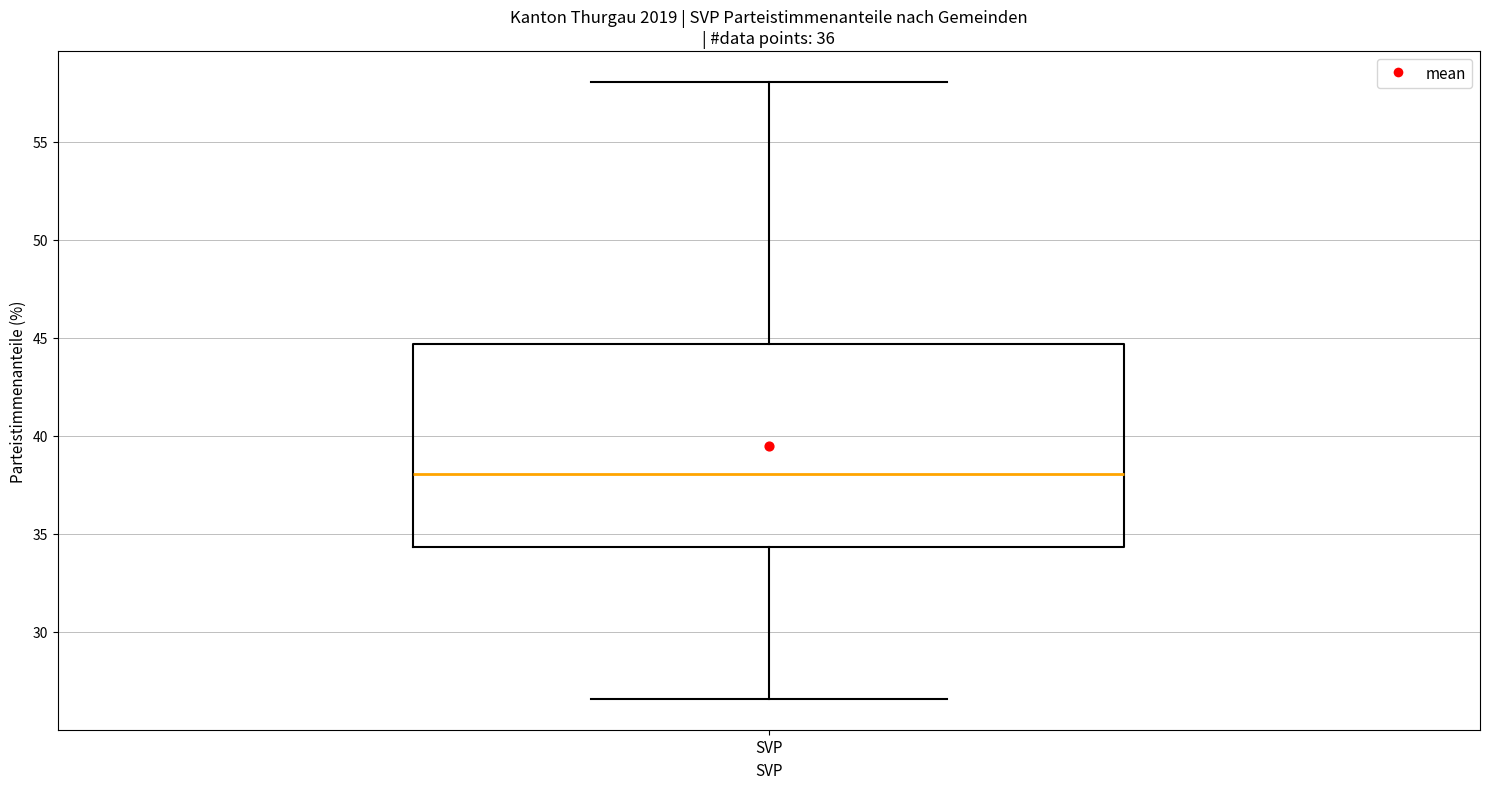

Read this box plot against the y-axis: the position of the median line, the range covered by the box, and the ends of both whiskers. The values are not printed on the chart, so give them approximately, as read against the axis.

median 38.0, box 34.5 to 44.5, whiskers 26.5 to 58.0